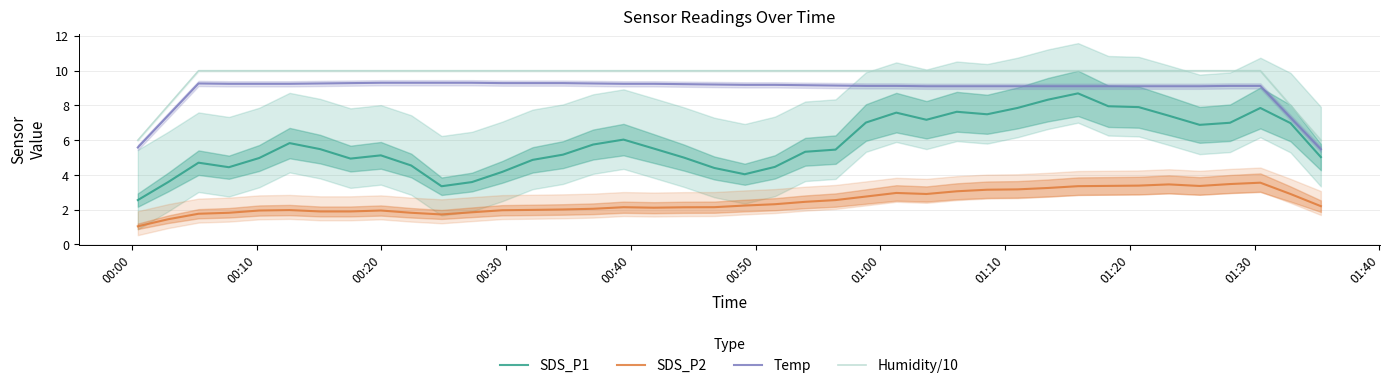

True or false: SDS_P1 and Temp cross at least once.

False